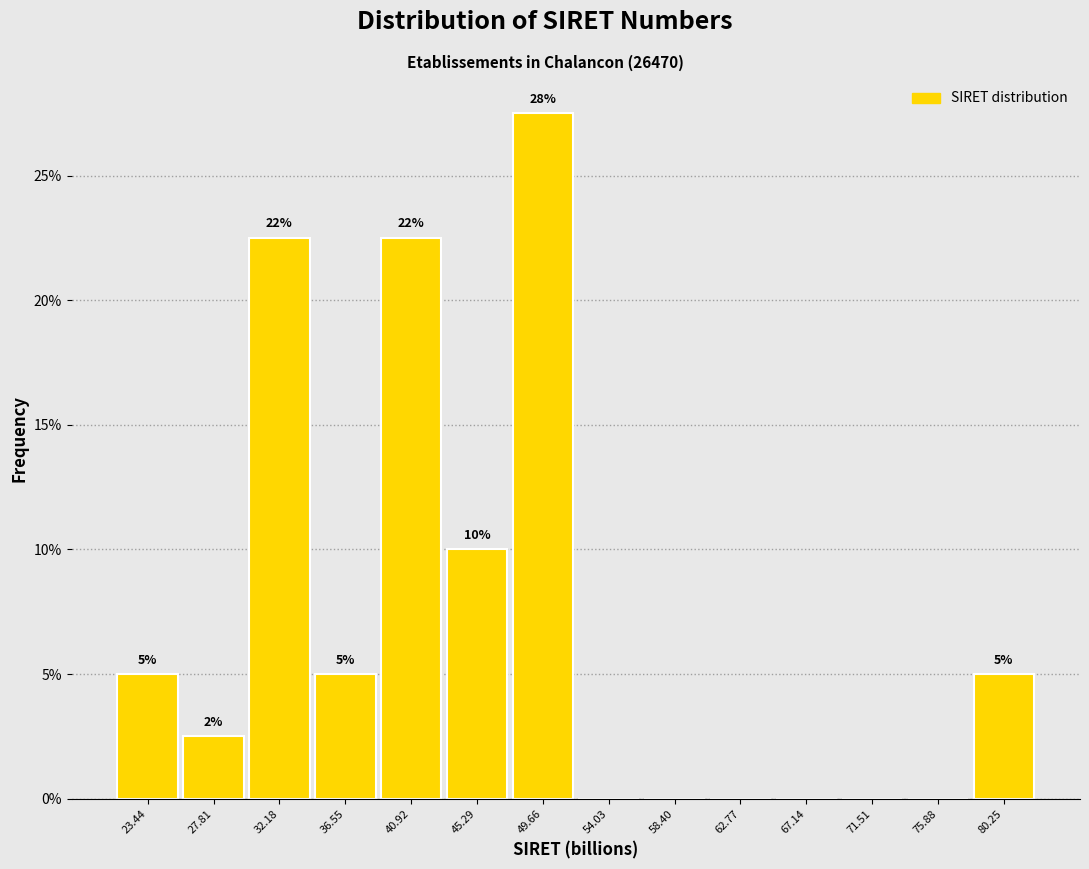

Which range on the x-axis has the tallest bar?

47.5 to 52.0